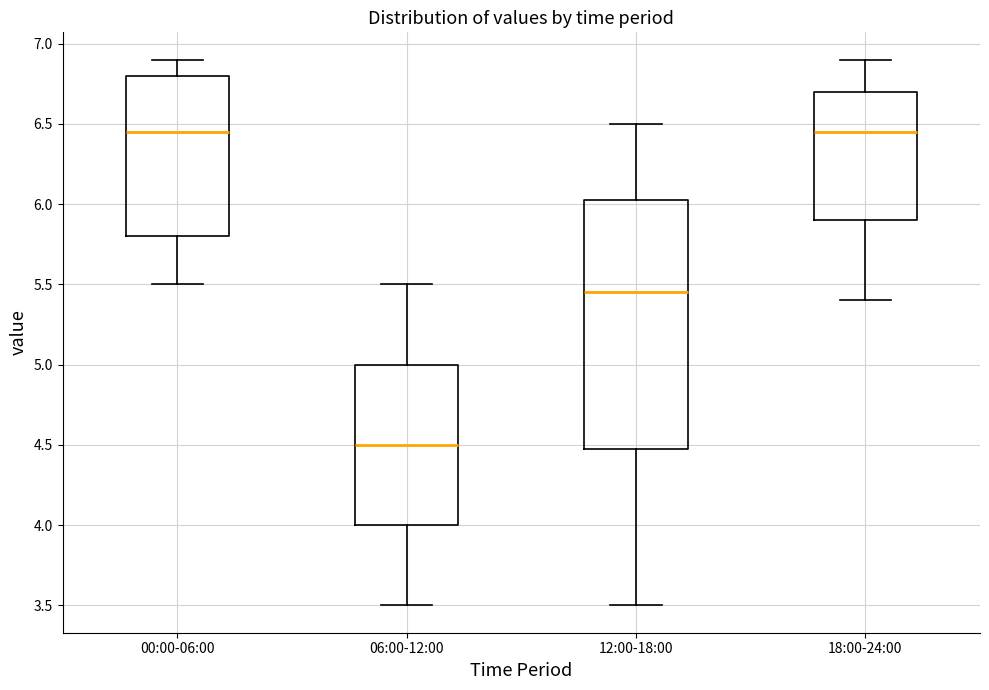

Where is the upper edge of the box for 18:00-24:00 on the y-axis? The values are not printed on the chart, so give them approximately, as read against the axis.

6.70